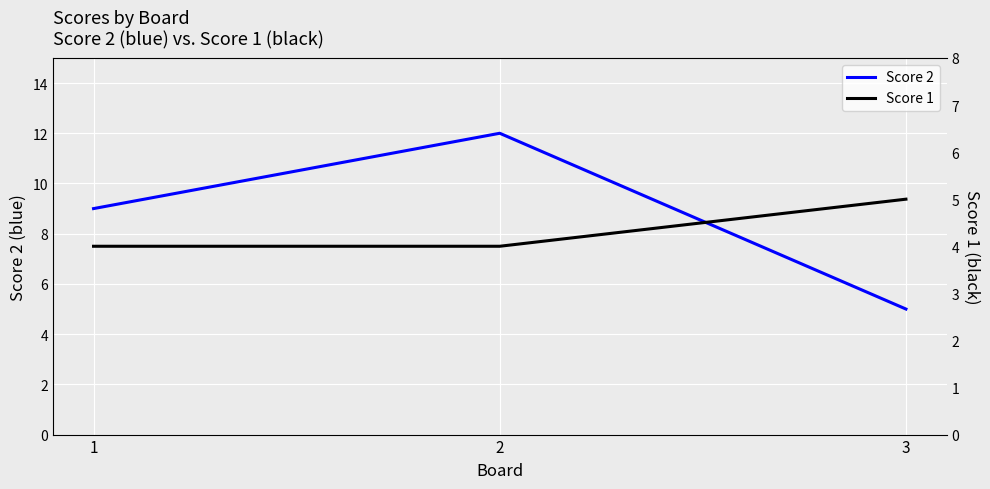

At which category is the sum across all series the highest?

2